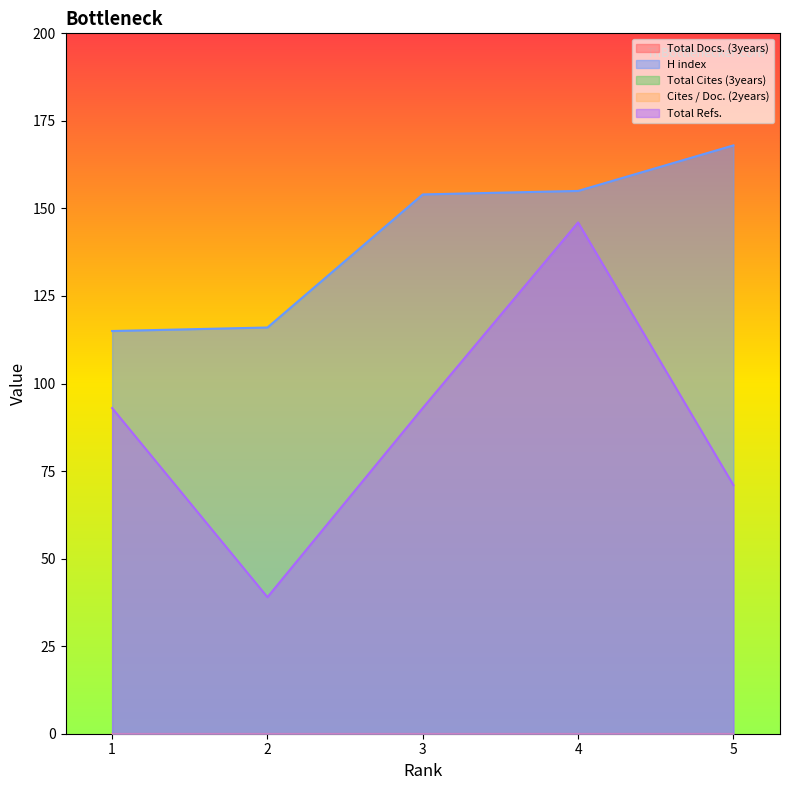

At 5, list the series in order from smallest to largest.

Total Docs. (3years), Total Cites (3years), Cites / Doc. (2years), Total Refs., H index